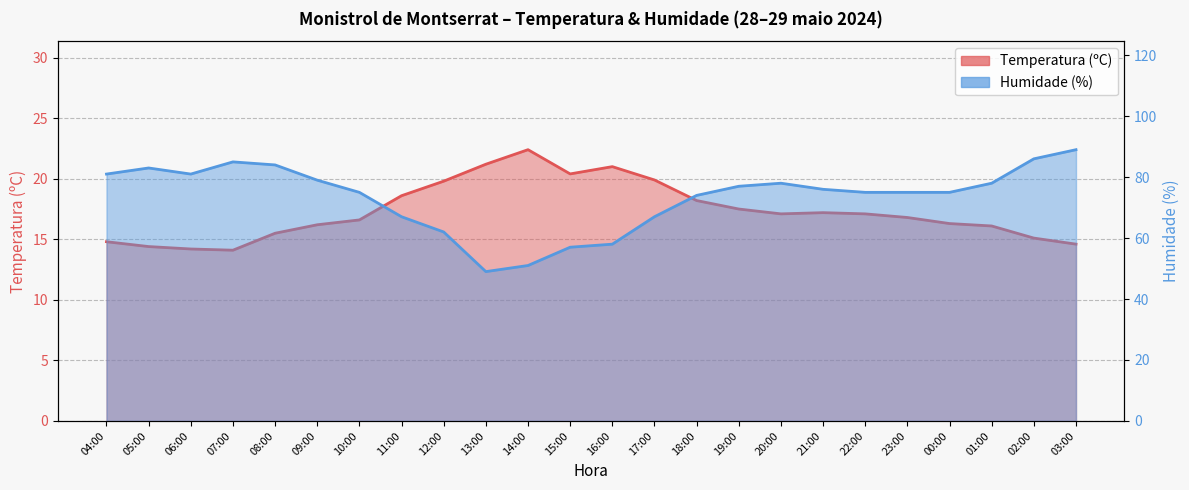

How many values in the Temperatura (ºC) series are below 17?

12